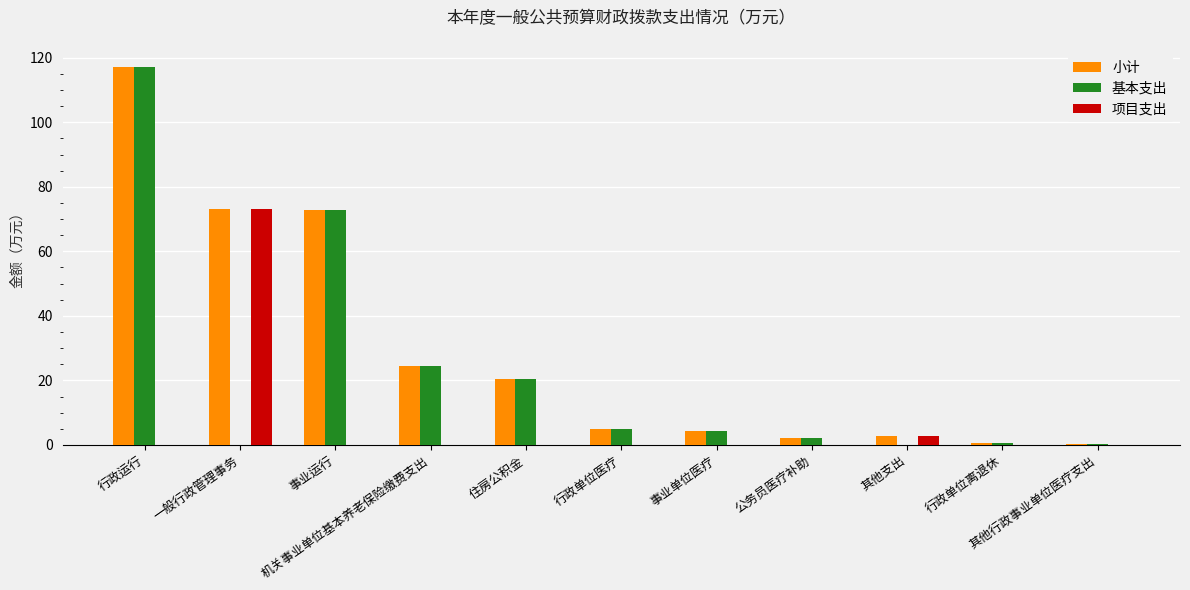

Which series has the largest total across all categories?

小计